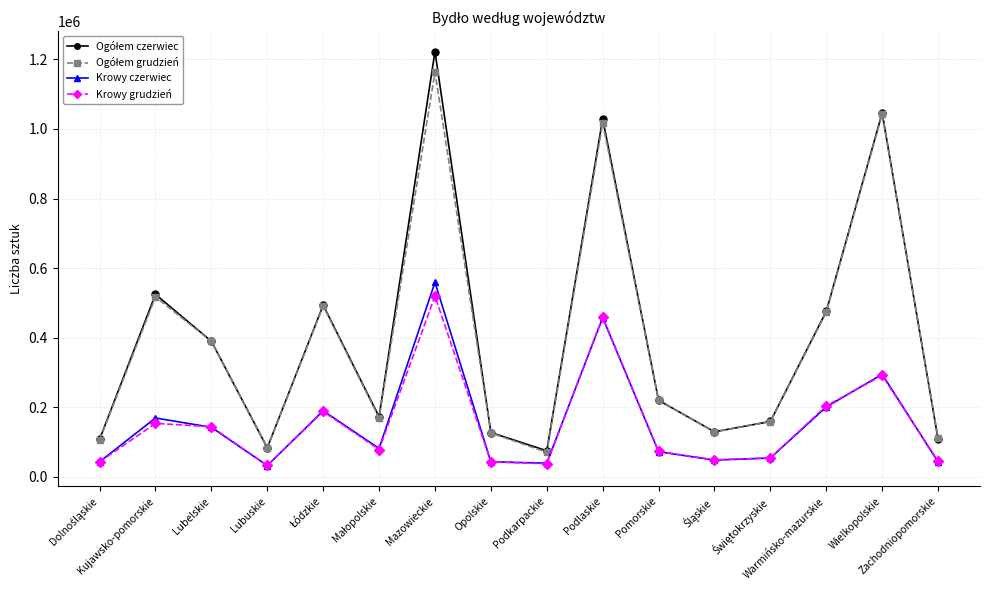

How many lines are shown in the chart?

4